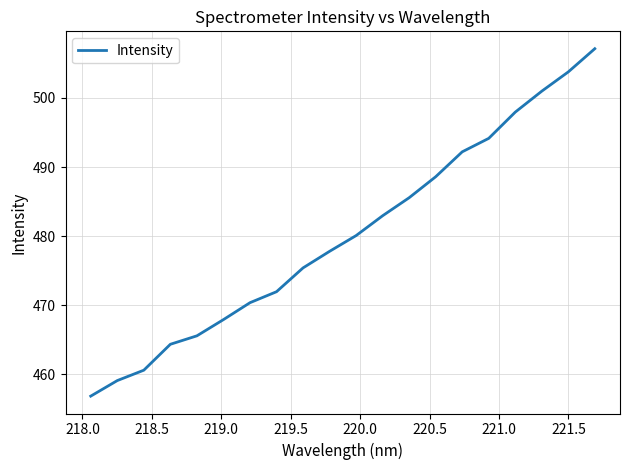

Reading left to right, what are all the values shown in this chart?

456.9	459.1	460.6	464.4	465.6	467.9	470.4	472.0	475.4	477.8	480.1	483.0	485.6	488.6	492.2	494.2	498.0	501.0	503.8	507.1